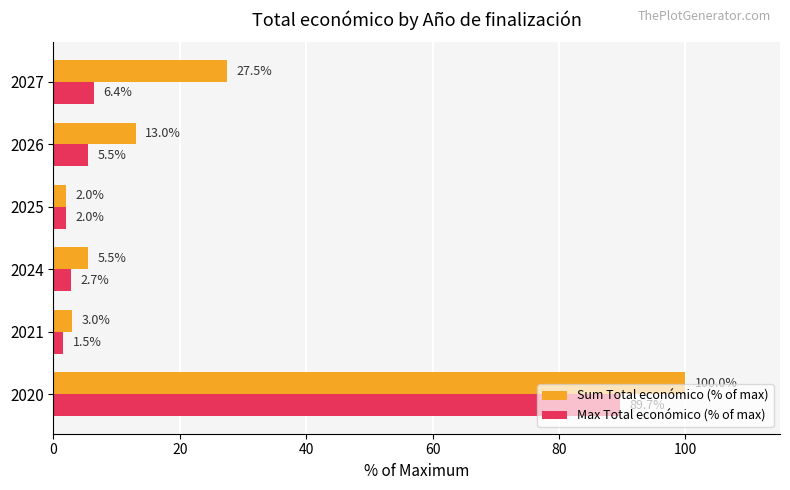

What is the greatest value displayed?

100.0